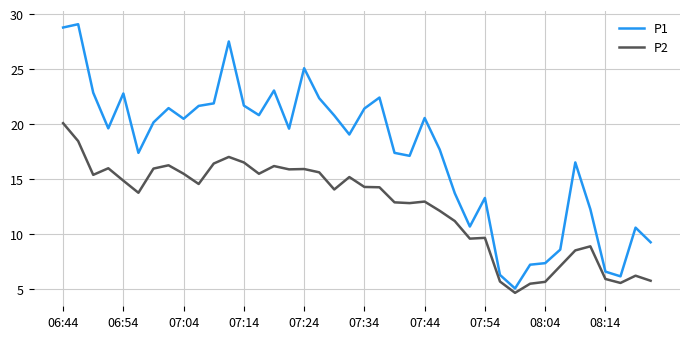

Which series has the largest range (max minus min)?

P1